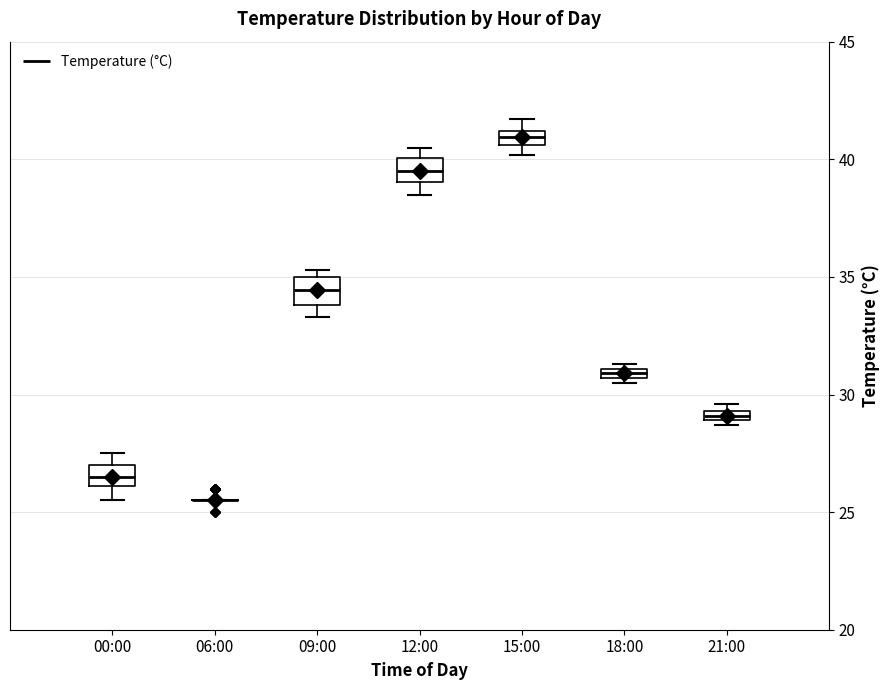

Where does the median line of the box for 12:00 sit on the y-axis? The values are not printed on the chart, so give them approximately, as read against the axis.

39.5